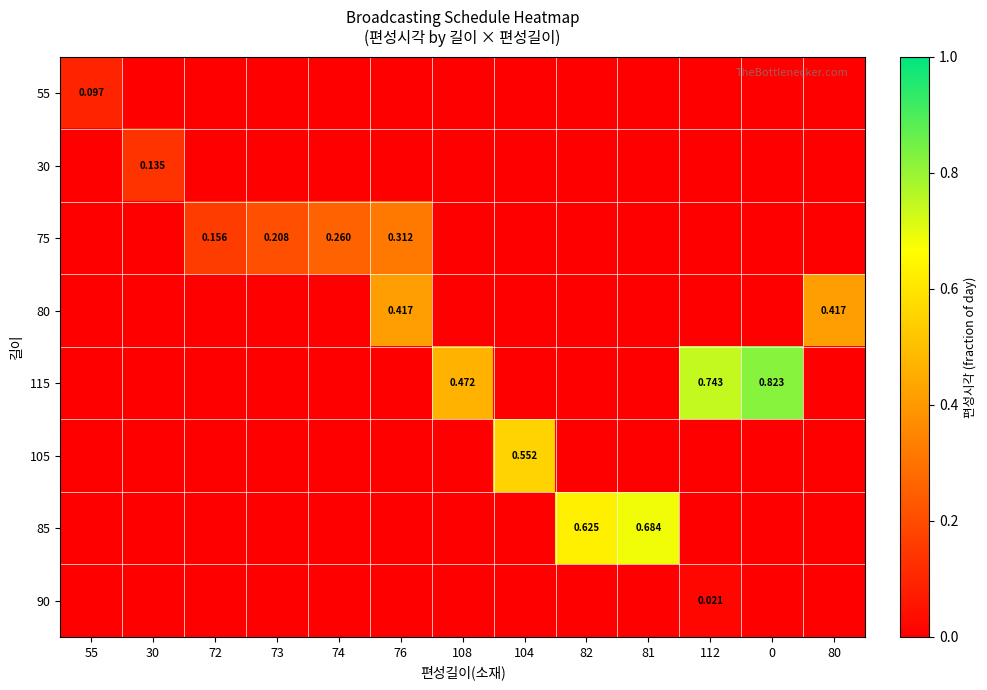

List the labels in order of 80 value, smallest first.

55, 30, 72, 73, 74, 108, 104, 82, 81, 112, 0, 76, 80